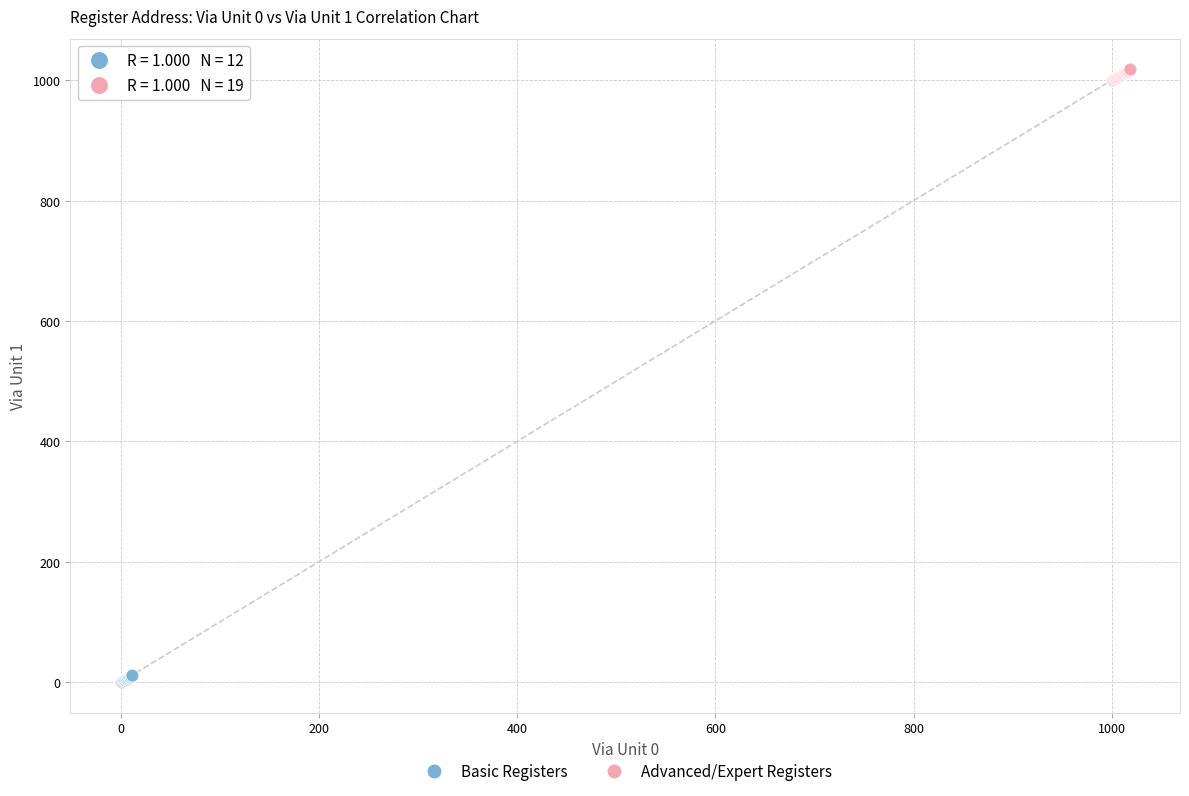

What are all the series names shown in the legend?

Basic Registers, Advanced/Expert Registers